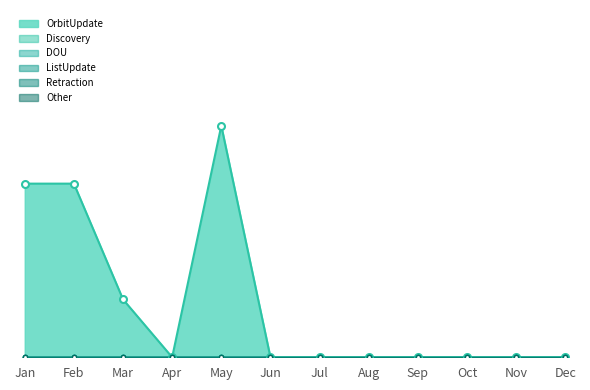

At how many categories does at least one series exceed 2?

3